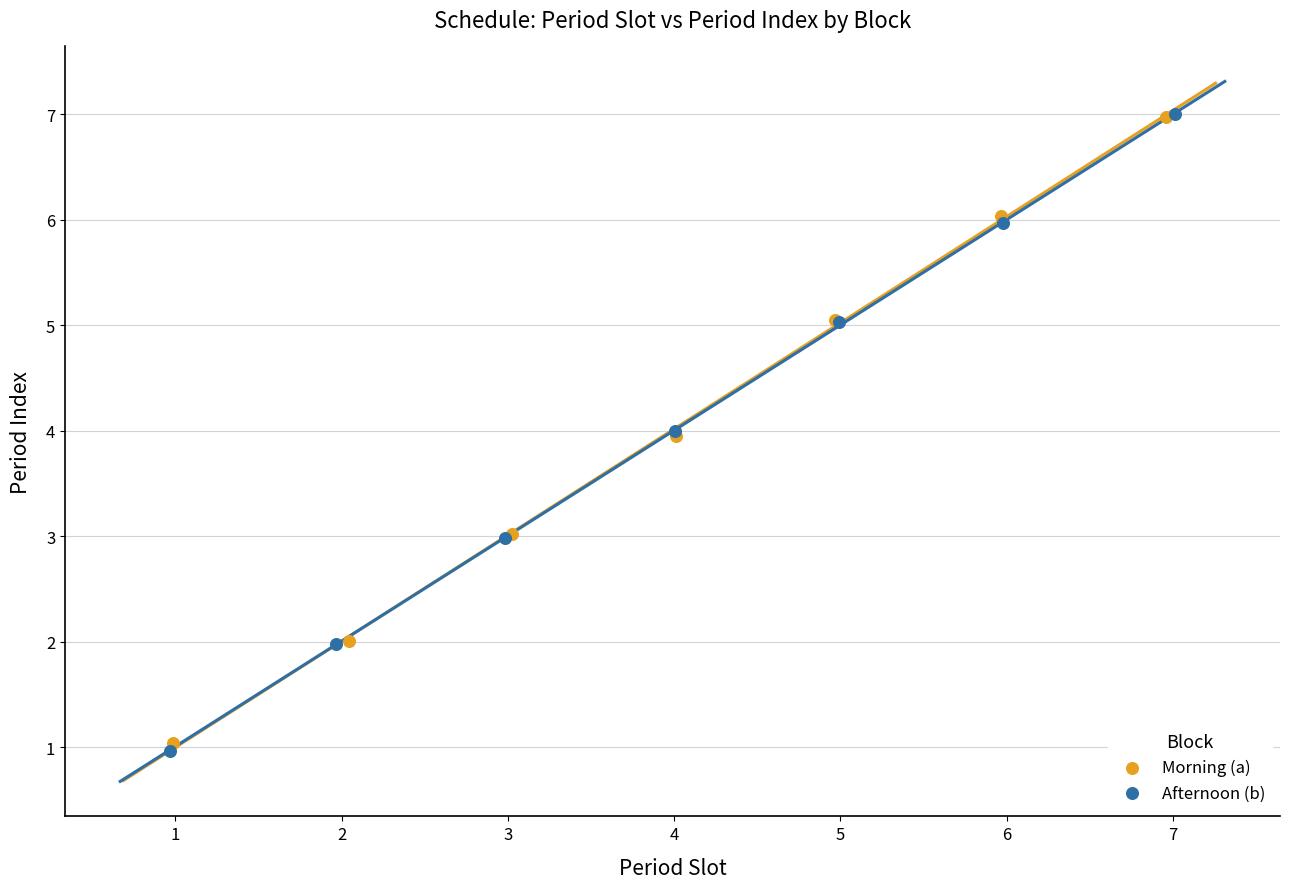

Which series has the largest Y range (max minus min)?

Afternoon (b)